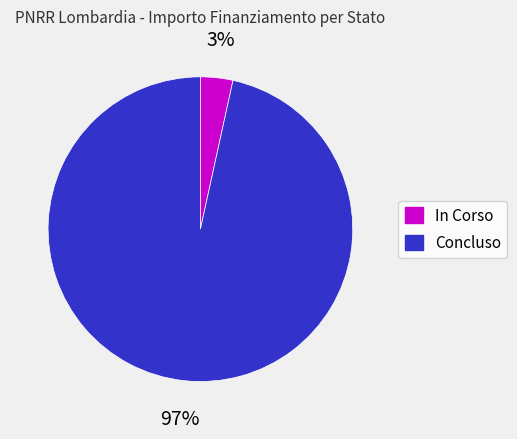

Is there a majority slice in this chart?

Yes